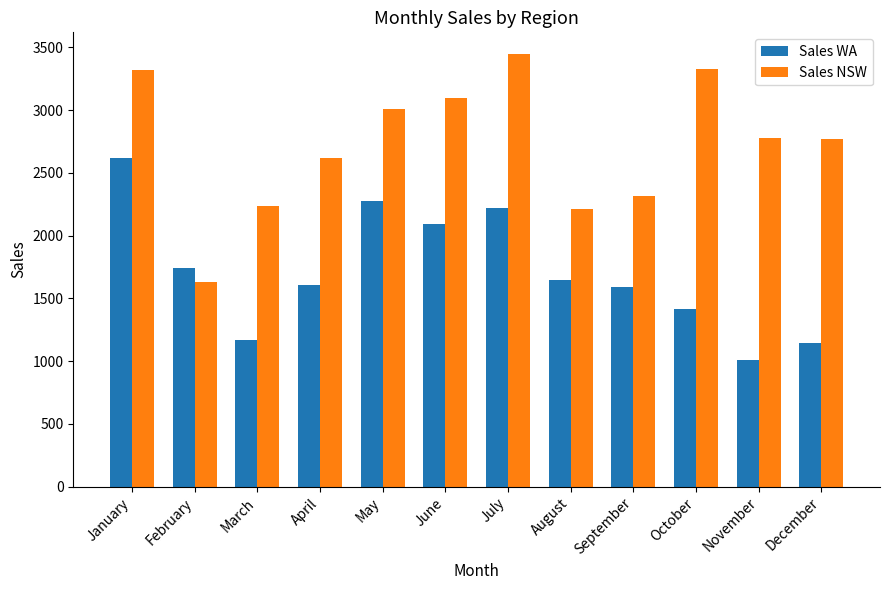

Where does the Sales WA series first go above 1647?

January